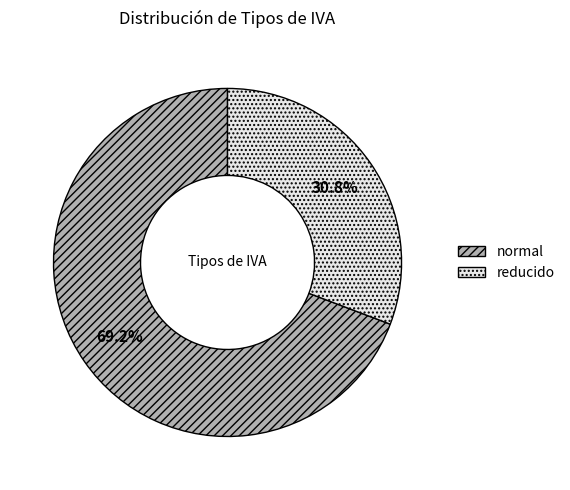

What is the smallest slice in the pie chart?

reducido